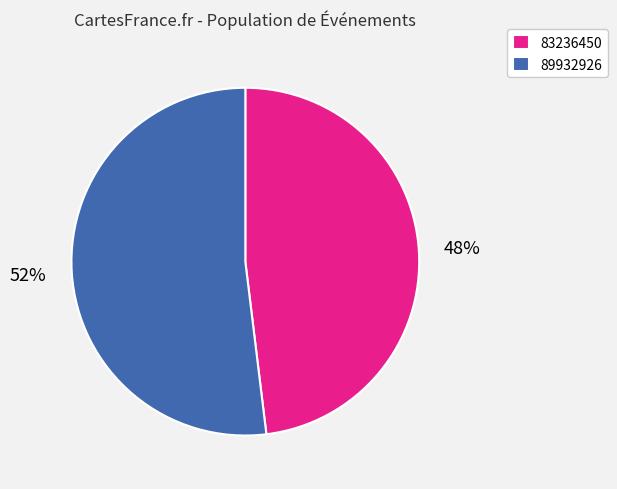

Which category has the smallest portion of the pie?

83236450